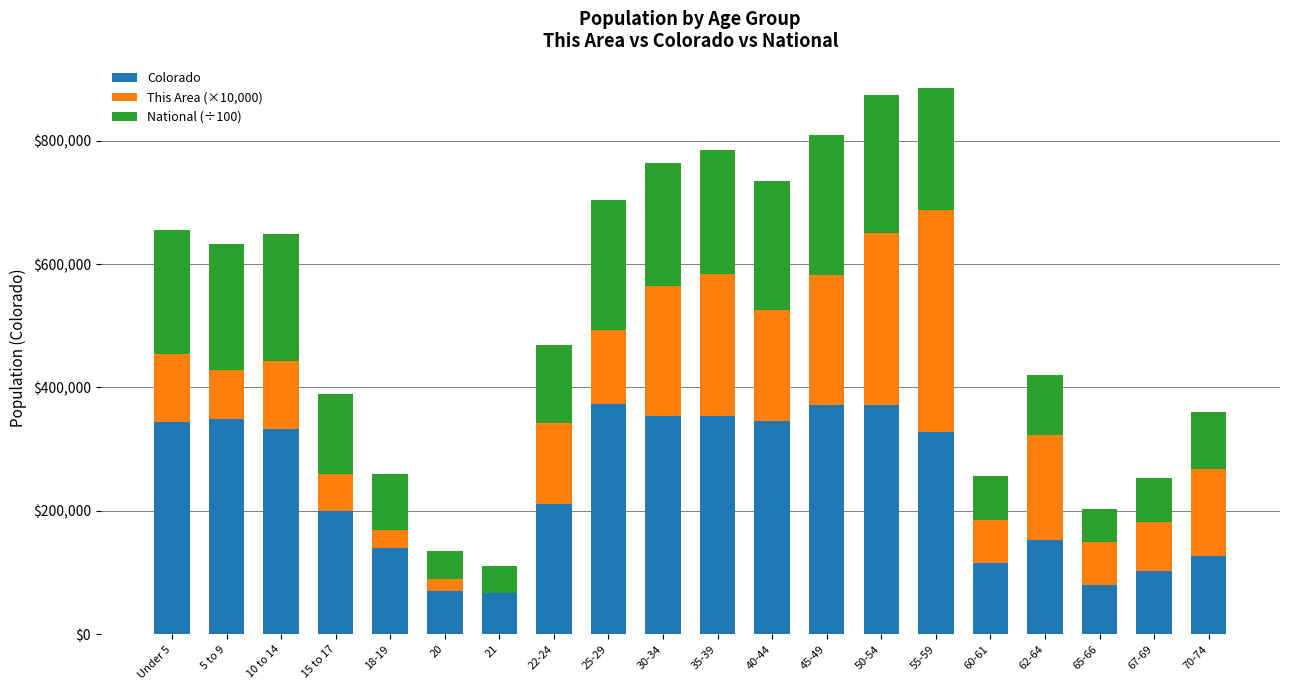

Are the bars horizontal?

No